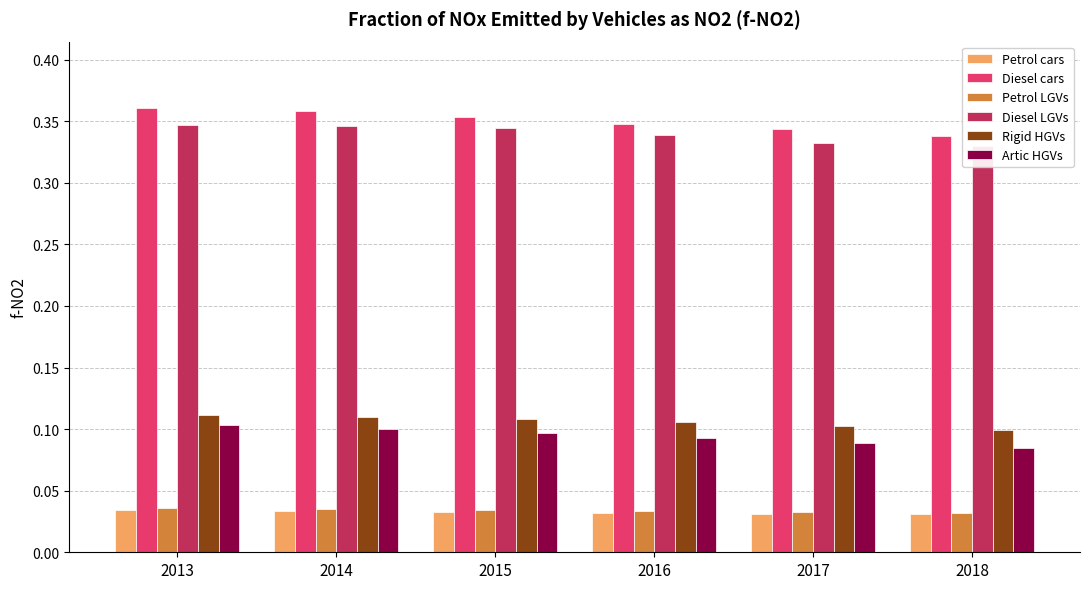

Count the Petrol LGVs values in the range 0 to 1.

6